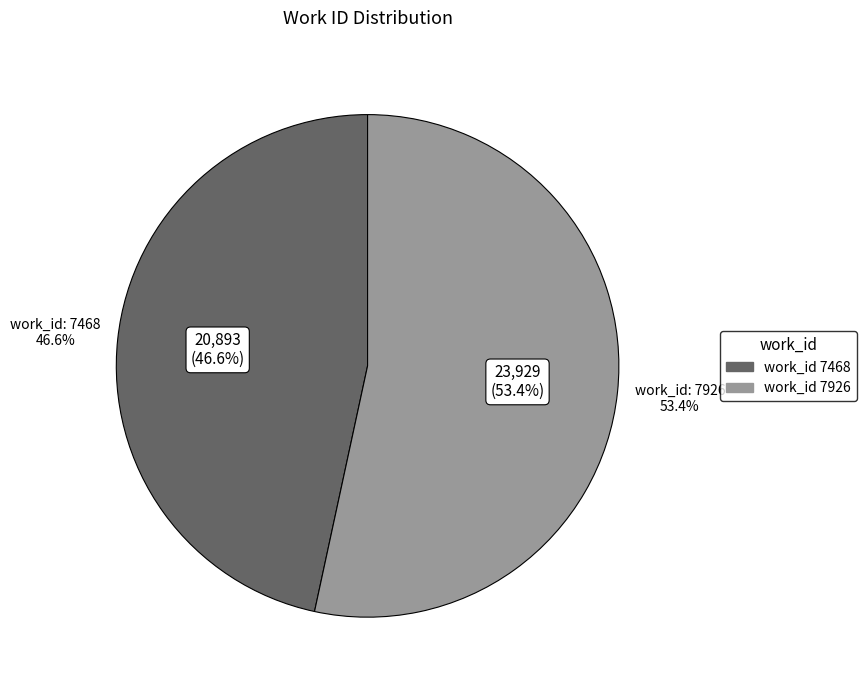

Is it true that 7468 is 53% of the pie?

False